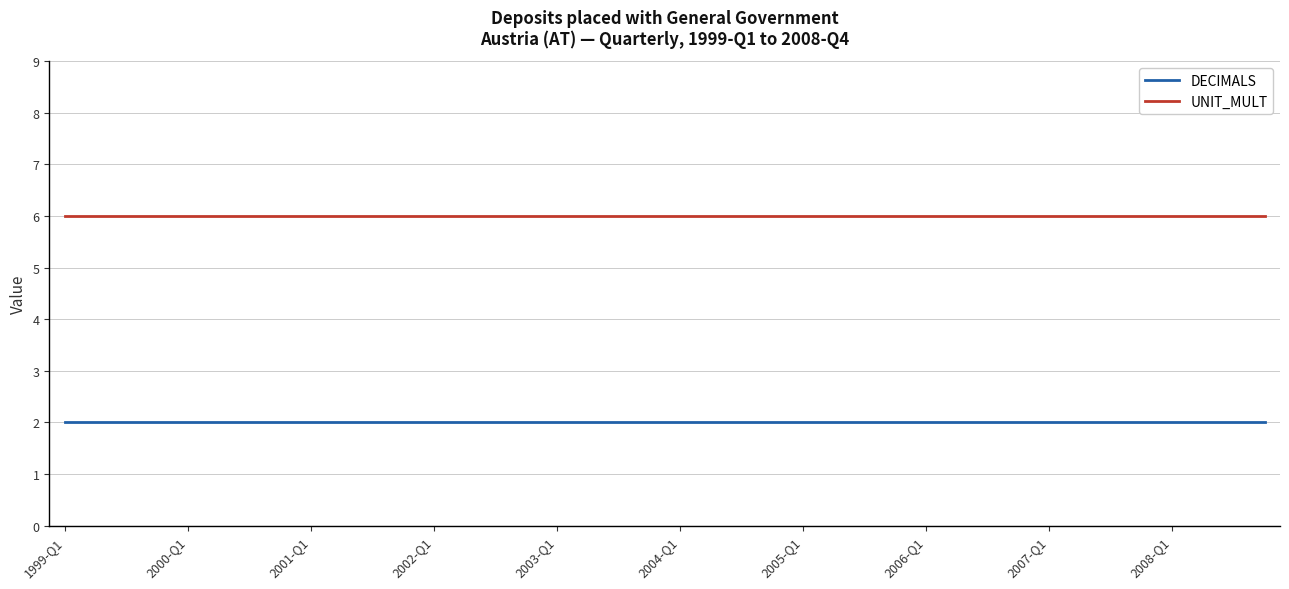

What is the maximum value shown in the chart?

6